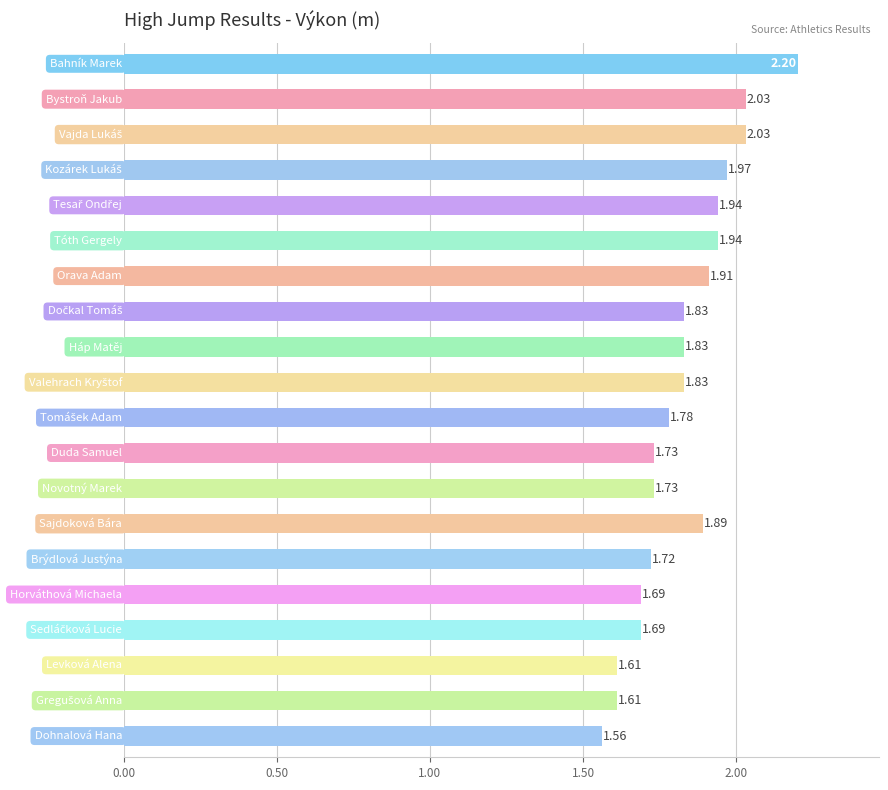

What is the sum of all values?

36.5